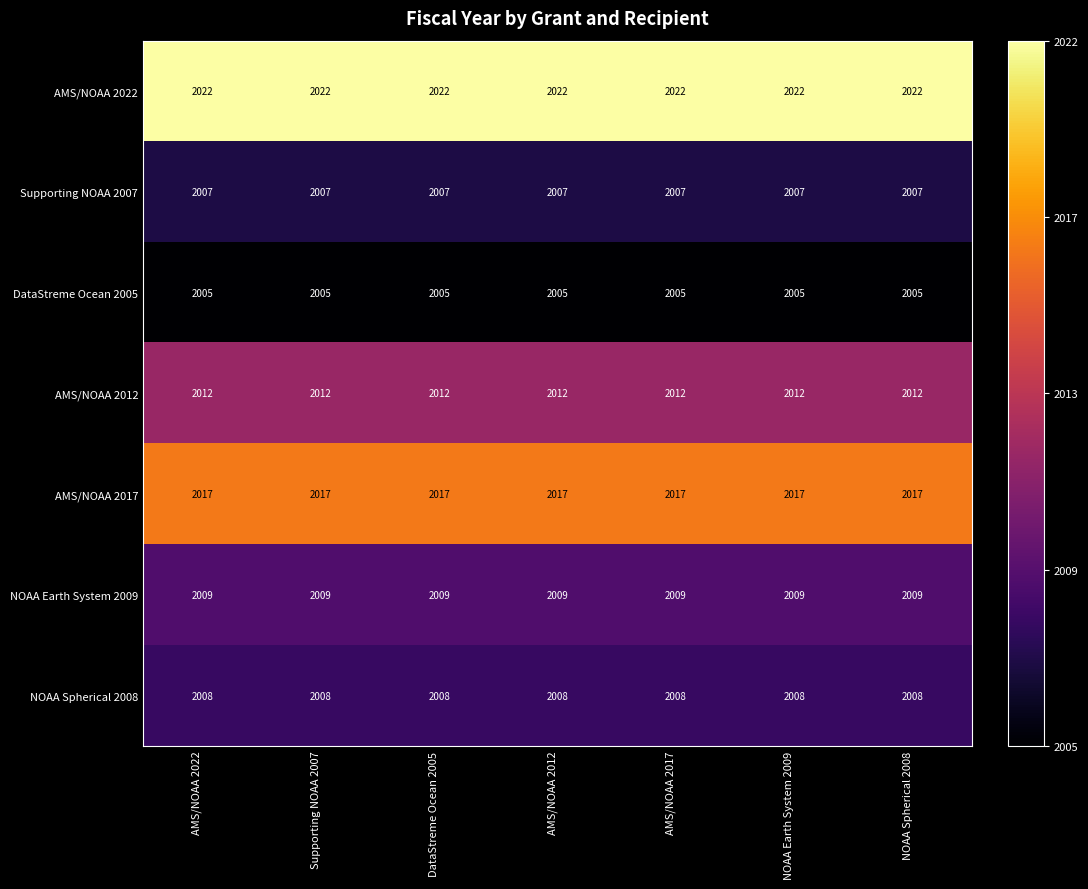

True or false: NOAA Spherical 2008 has a value of 423 at AMS/NOAA 2022.

False